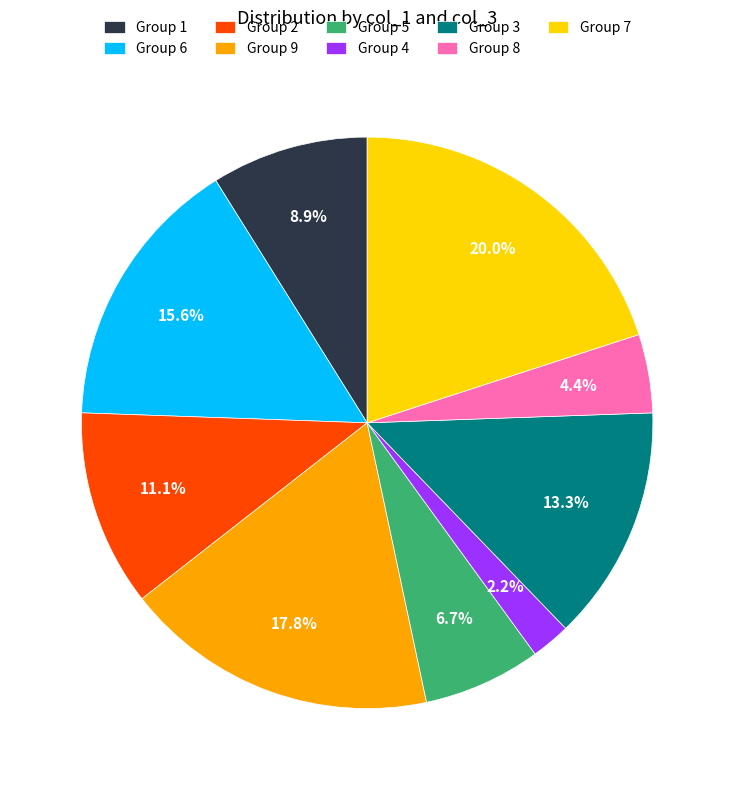

How many segments does this pie chart have?

9